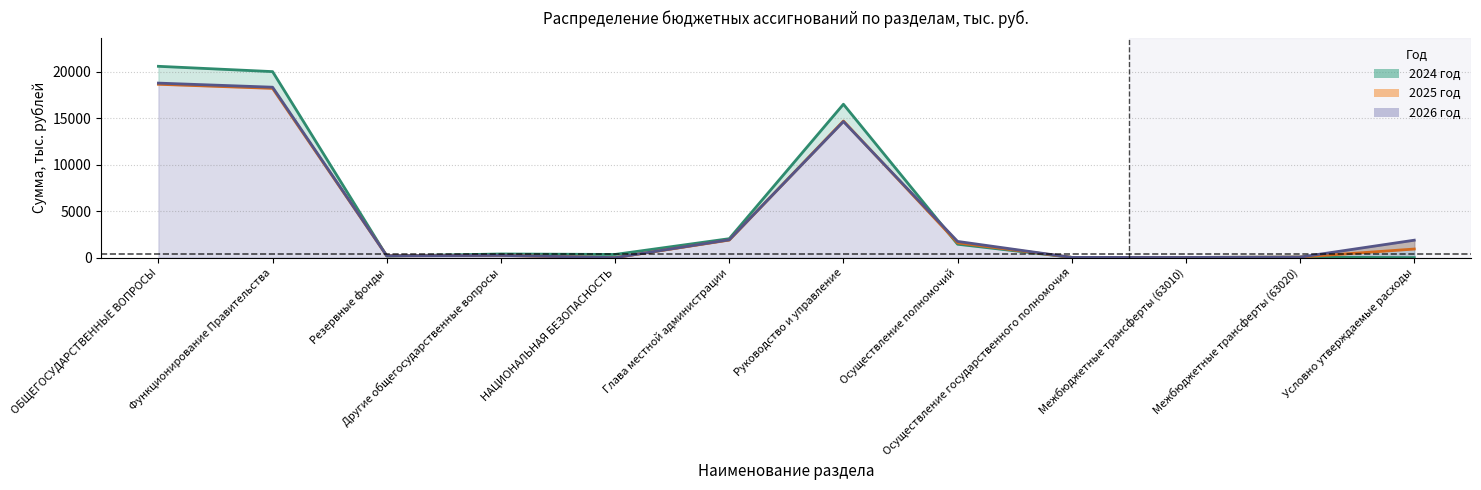

What is the difference between the second highest and second lowest values in the 2024 год series?

19972.5